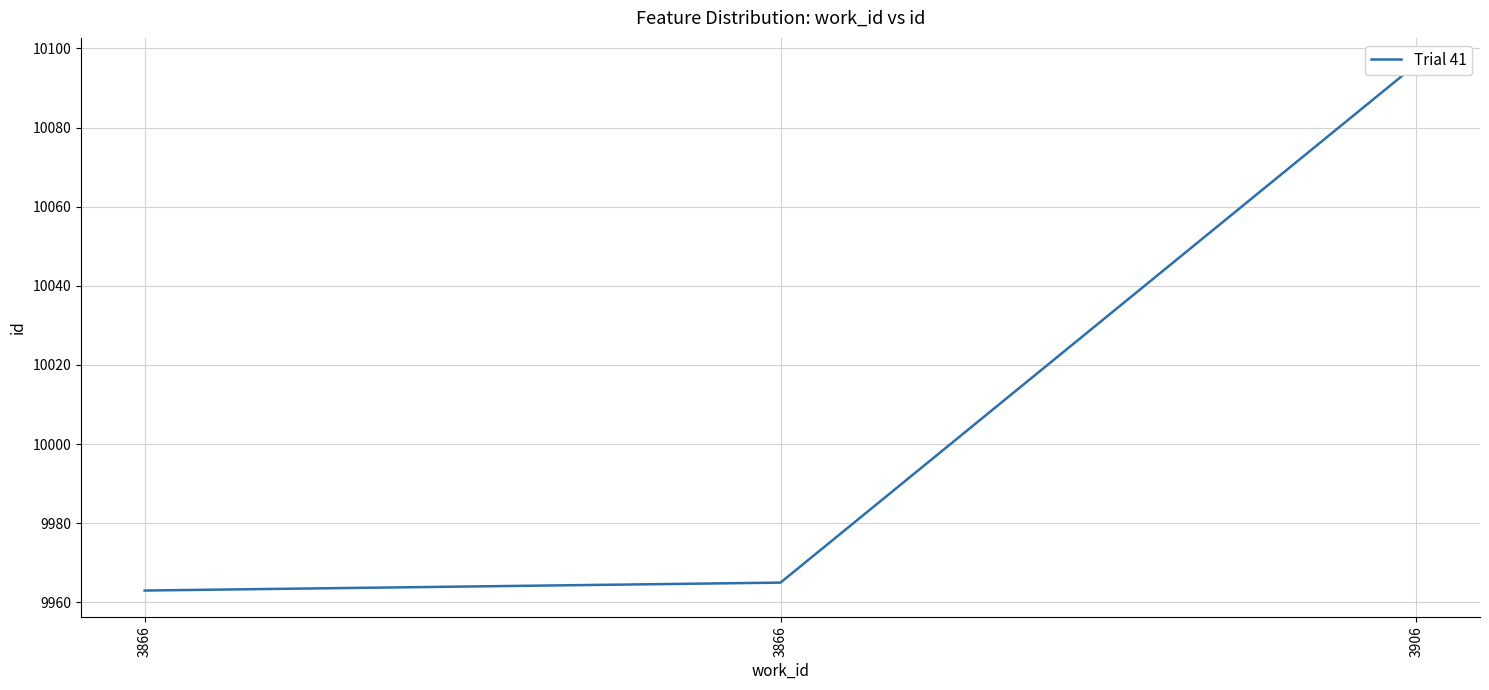

At which category does the chart reach its peak across all series?

3906